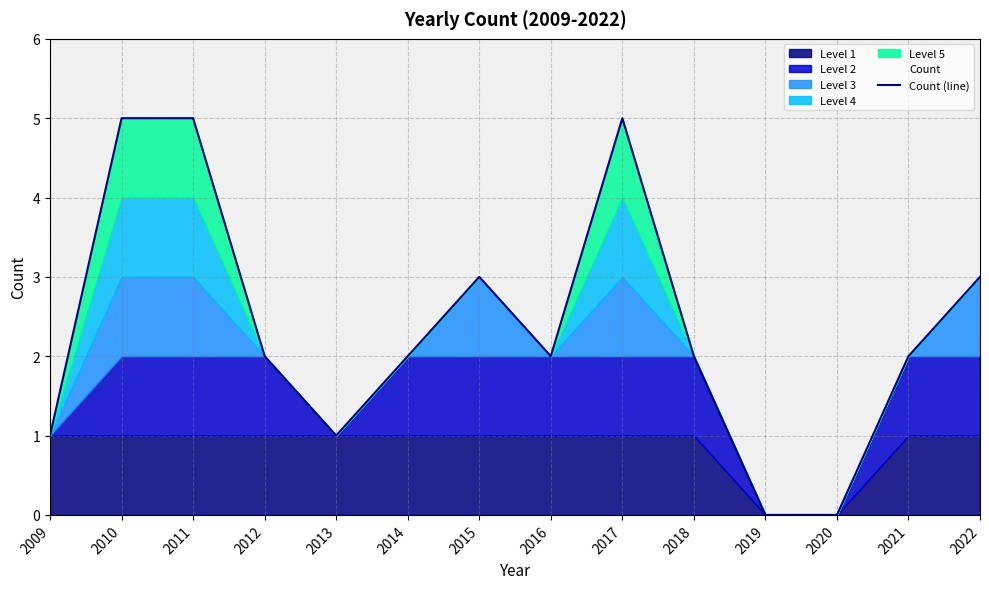

Reading left to right, list all the values displayed in this chart.

2009=1	2010=5	2011=5	2012=2	2013=1	2014=2	2015=3	2016=2	2017=5	2018=2	2019=0	2020=0	2021=2	2022=3